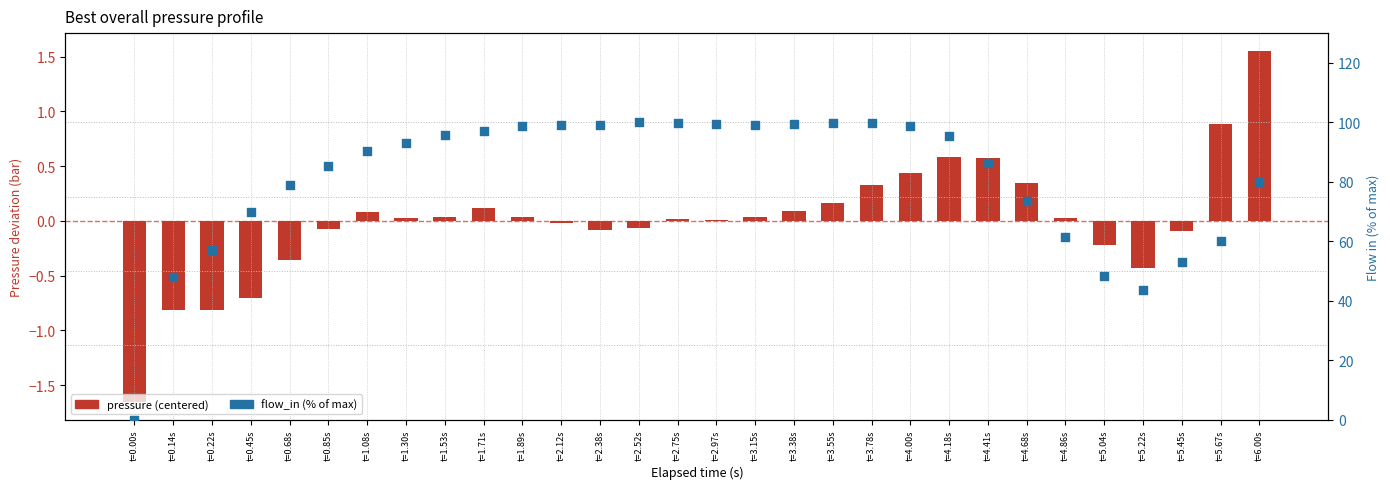

At which category is the sum across all series the highest?

t=3.78s